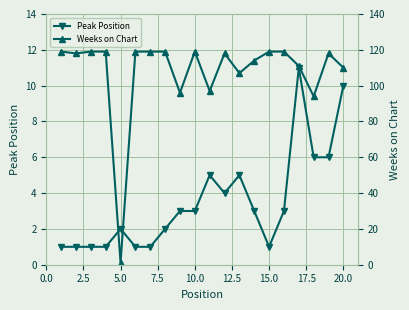

The value of Peak Position at 20.0 is 10. True or false?

True